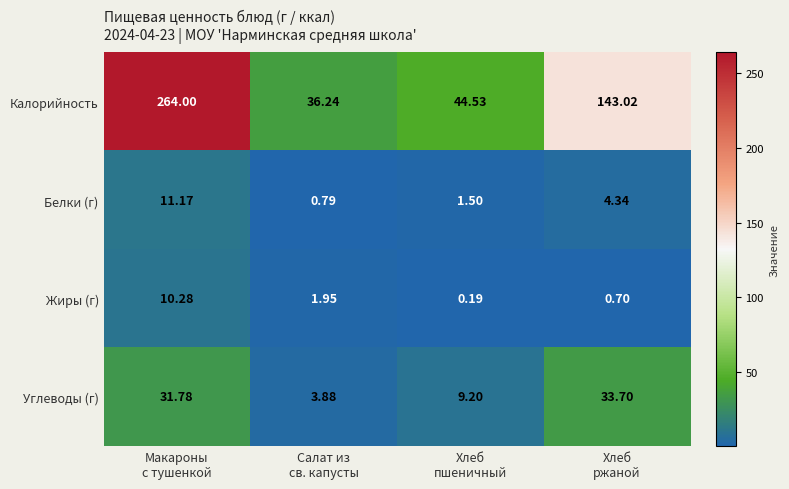

Which series has the largest total across all categories?

Калорийность